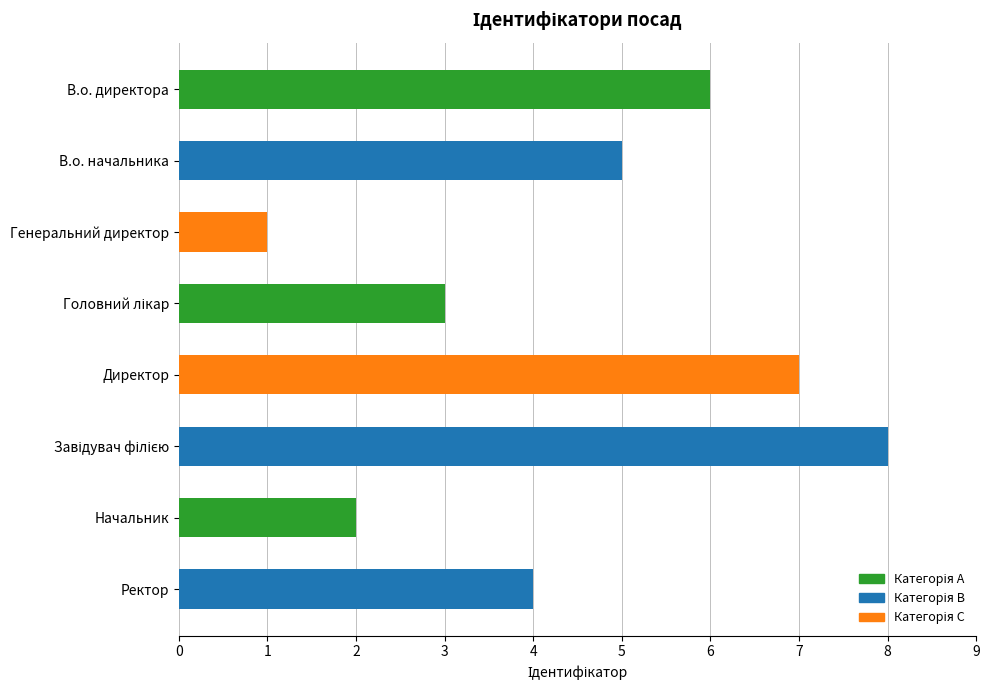

What position from the bottom is Генеральний директор?

6